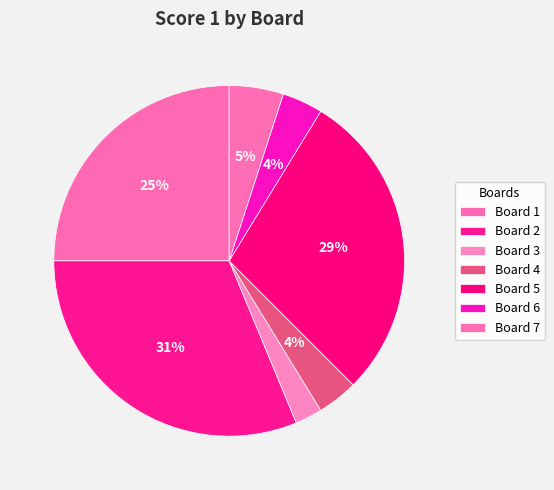

Which category has the smallest portion of the pie?

Board 3